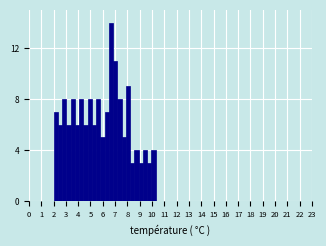

Read against the x-axis, roughly where is the centre of the tallest bar?

6.7